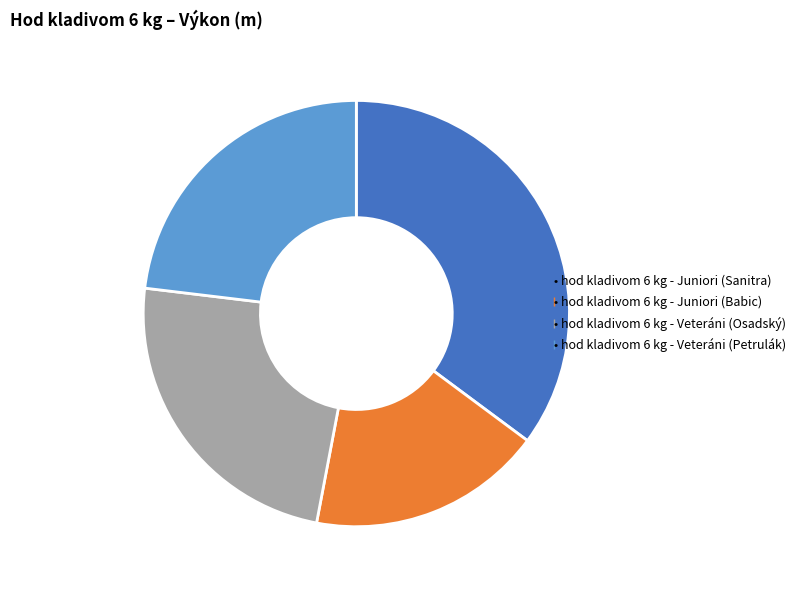

What is the largest slice in the pie chart?

• hod kladivom 6 kg - Juniori (Sanitra)